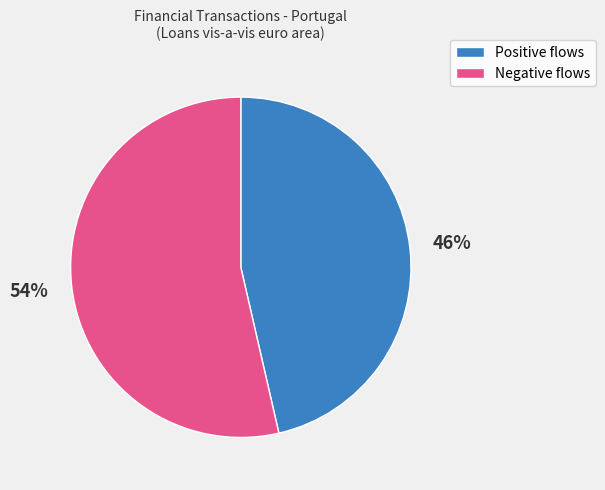

To the nearest percent, what is the average slice percentage?

50%